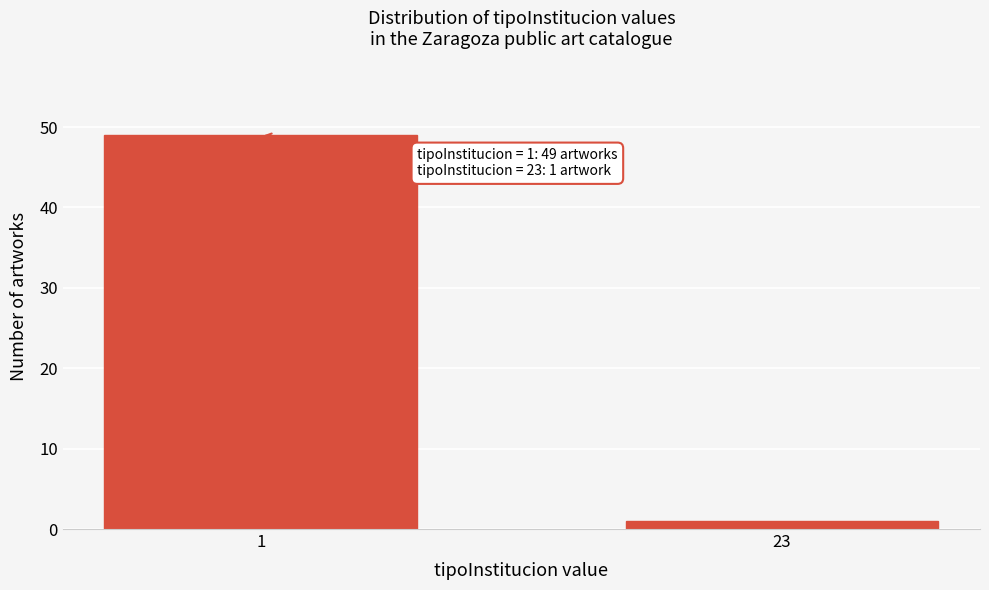

Reading left to right, what are all the values shown in this chart?

1=49	23=1